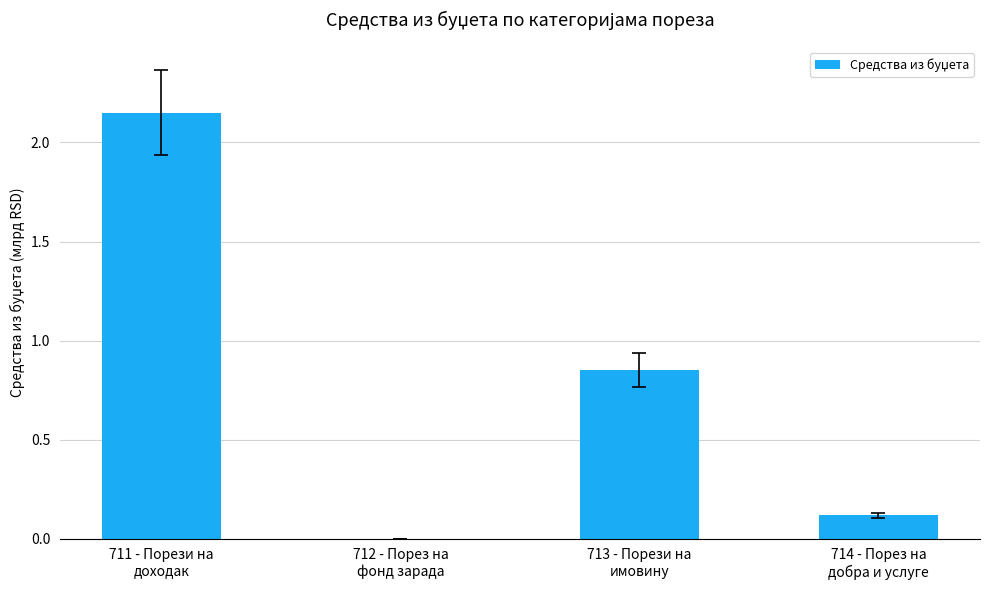

What is the sum of the values at 712 - Порез на
фонд зарада and 714 - Порез на
добра и услуге?

0.1